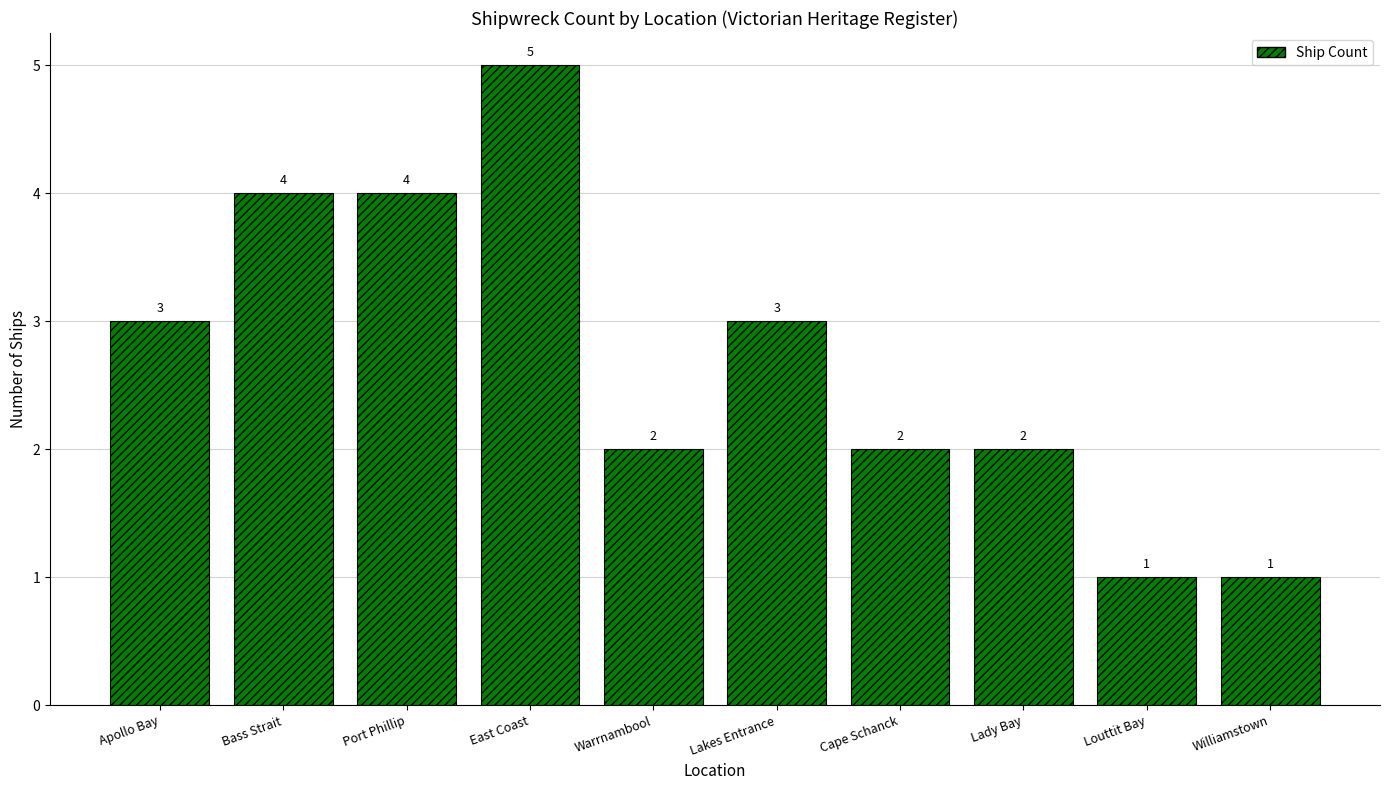

Which label corresponds to the largest value in the chart?

East Coast